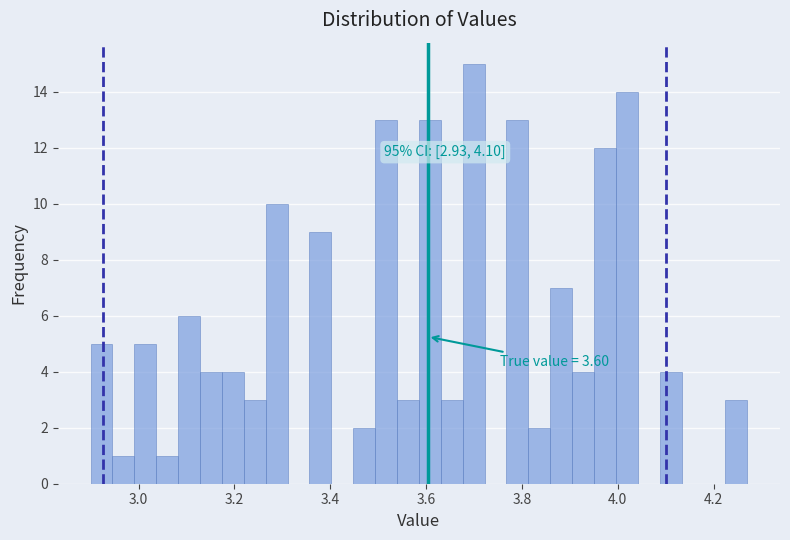

Around what value on the x-axis is the tallest bar? Give the approximate position of its centre, as read against the axis.

3.70